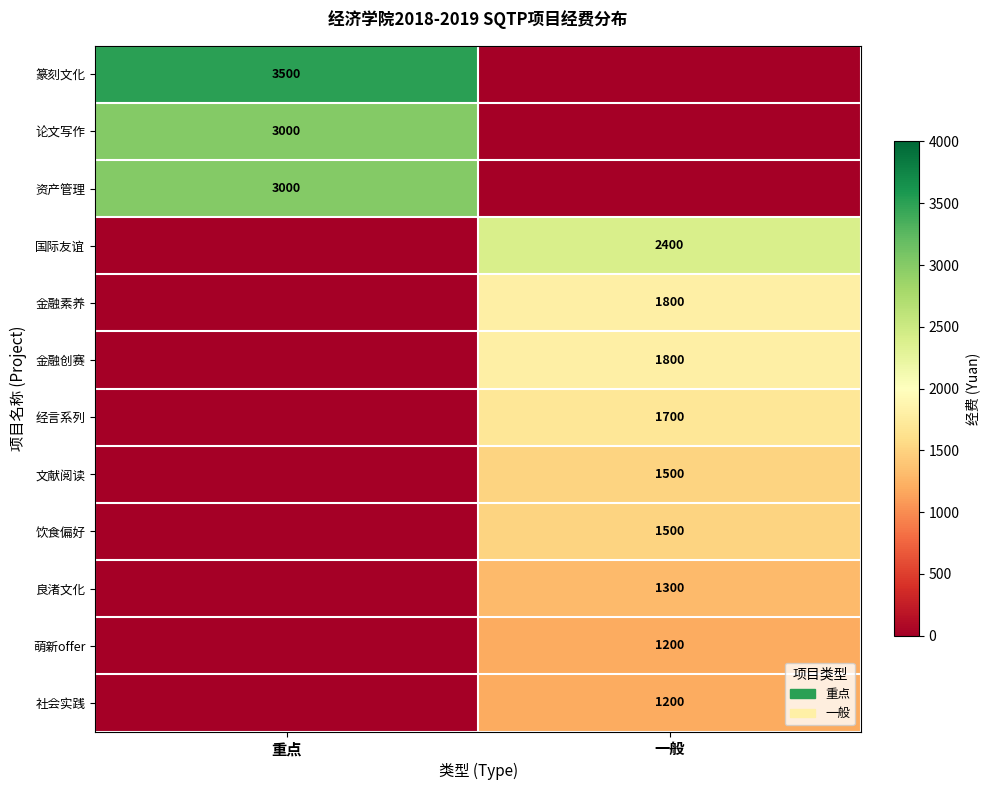

The 经言系列 series shows 1700 at 一般. True or false?

True